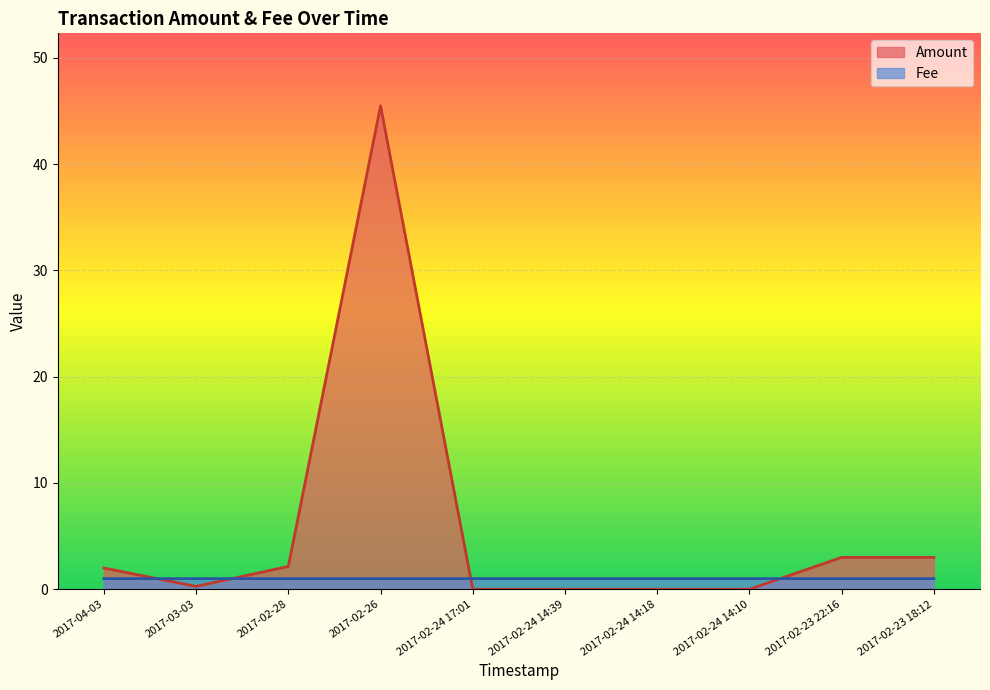

What are all the series names shown in the legend?

Amount, Fee